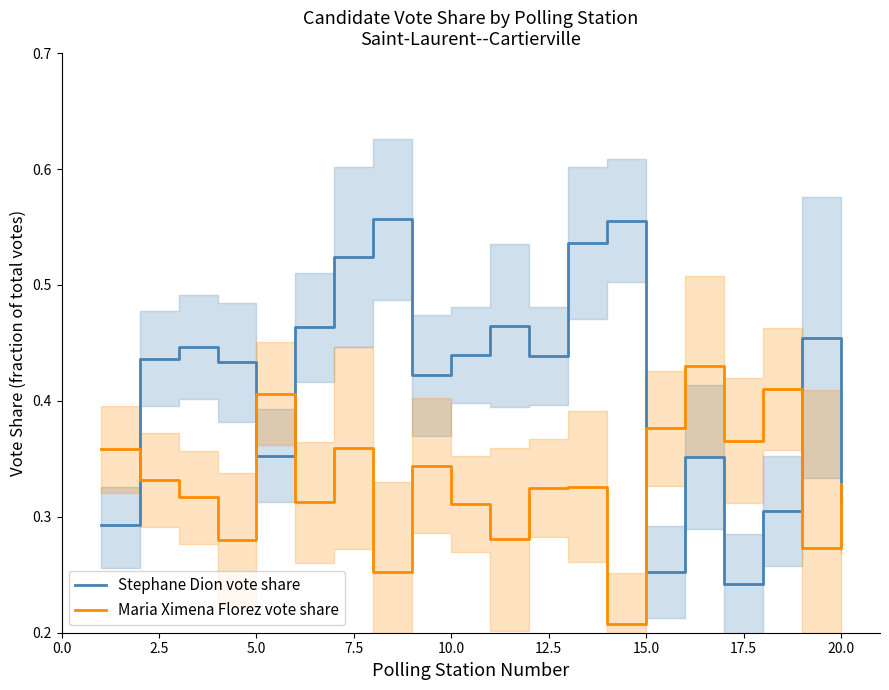

True or false: Stephane Dion vote share and Maria Ximena Florez vote share cross at least once.

True